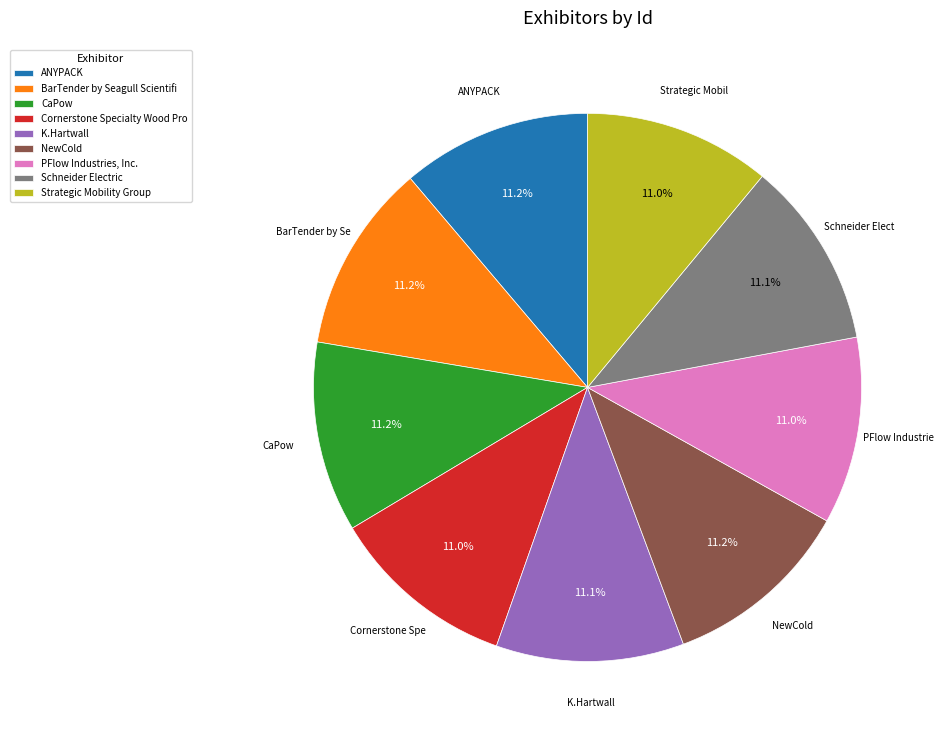

Is there any slice that represents more than half of the pie?

No